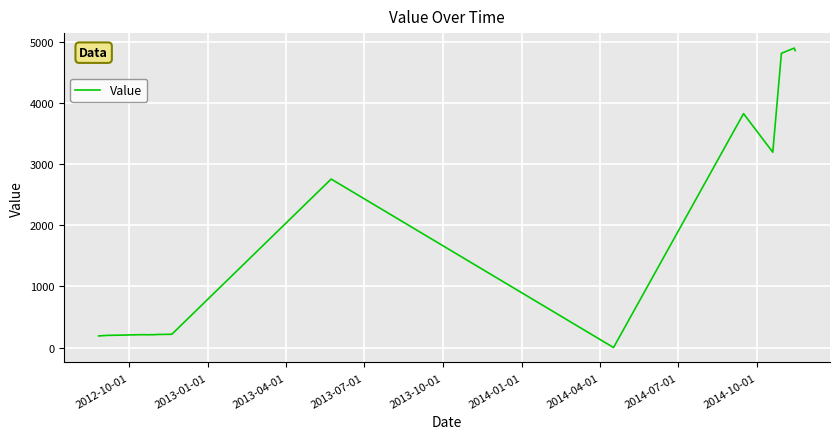

What is the difference between the maximum and minimum values?

4906